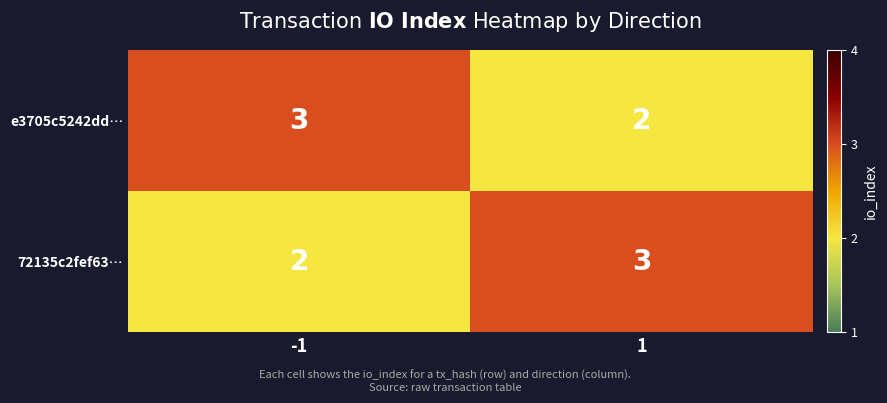

What is the sum of all 72135c2fef63… values?

5